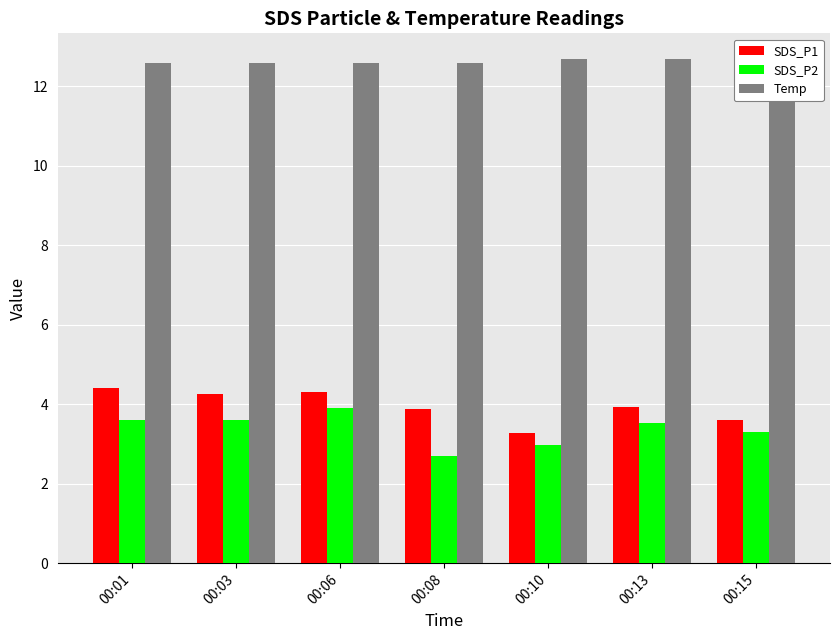

What is the difference between the highest and lowest values at 00:01?

9.0